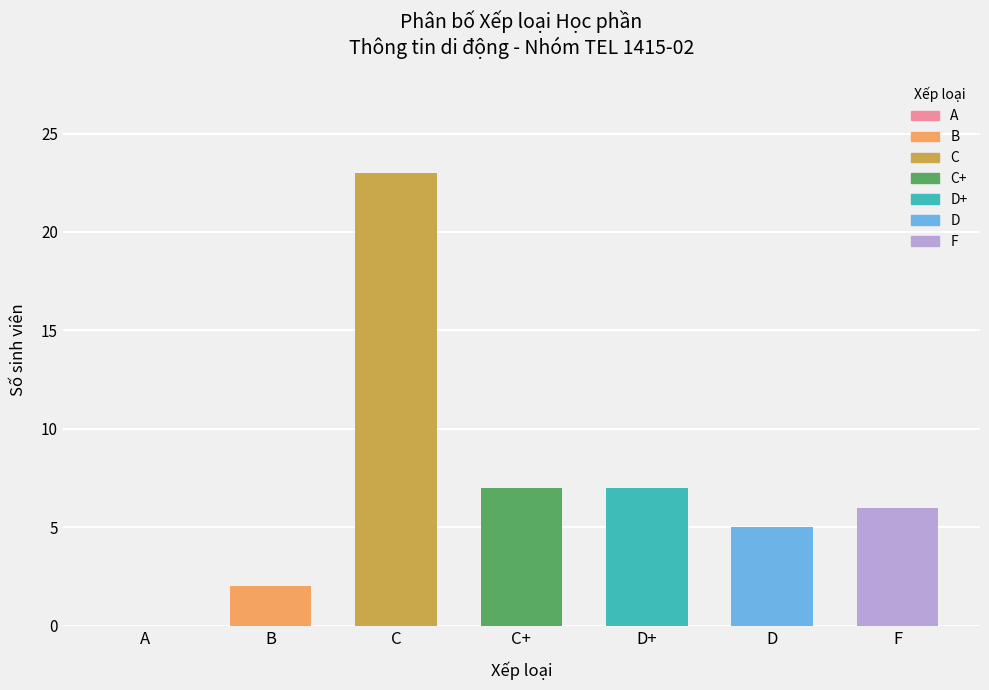

Between C+ and D, which is larger?

C+